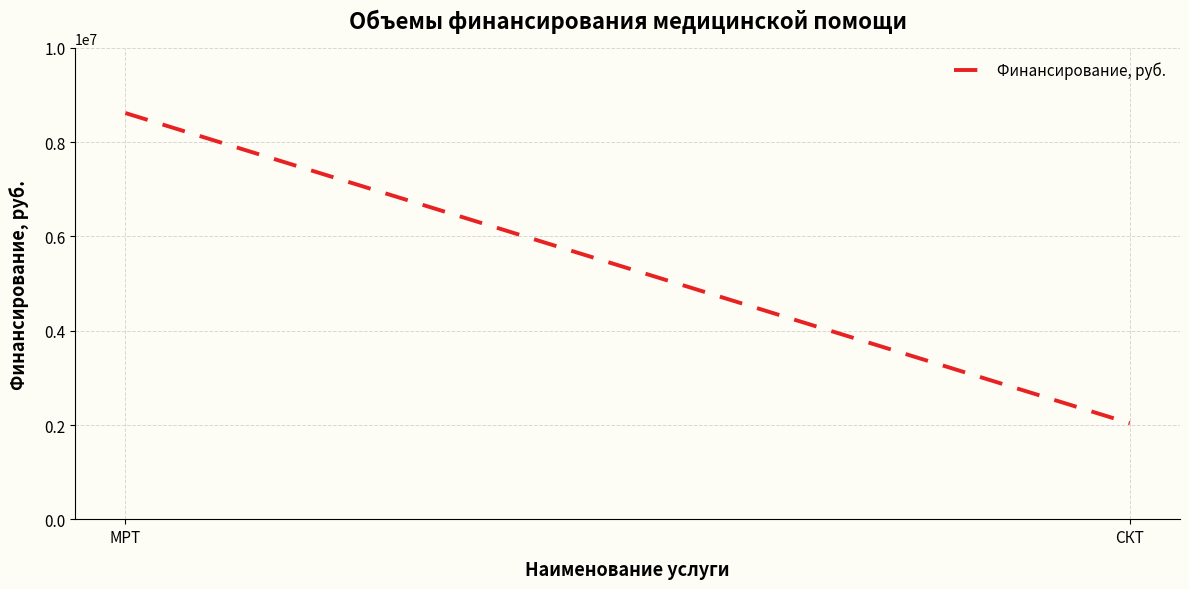

At which category does the chart reach its minimum across all series?

СКТ